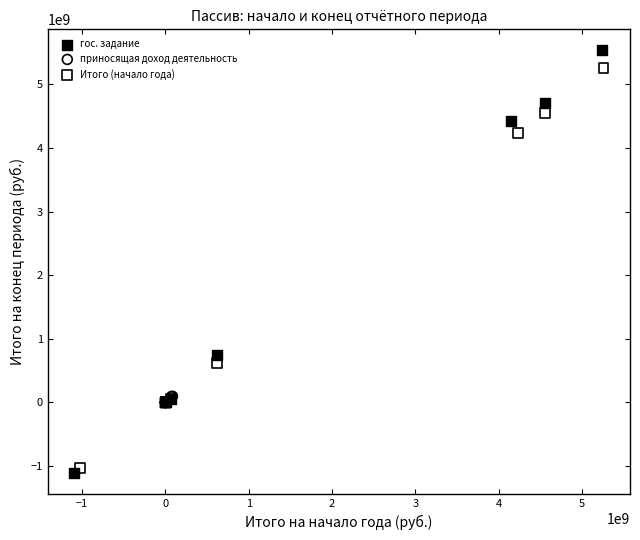

What are all the series names shown in the legend?

гос. задание, приносящая доход деятельность, Итого (начало года)